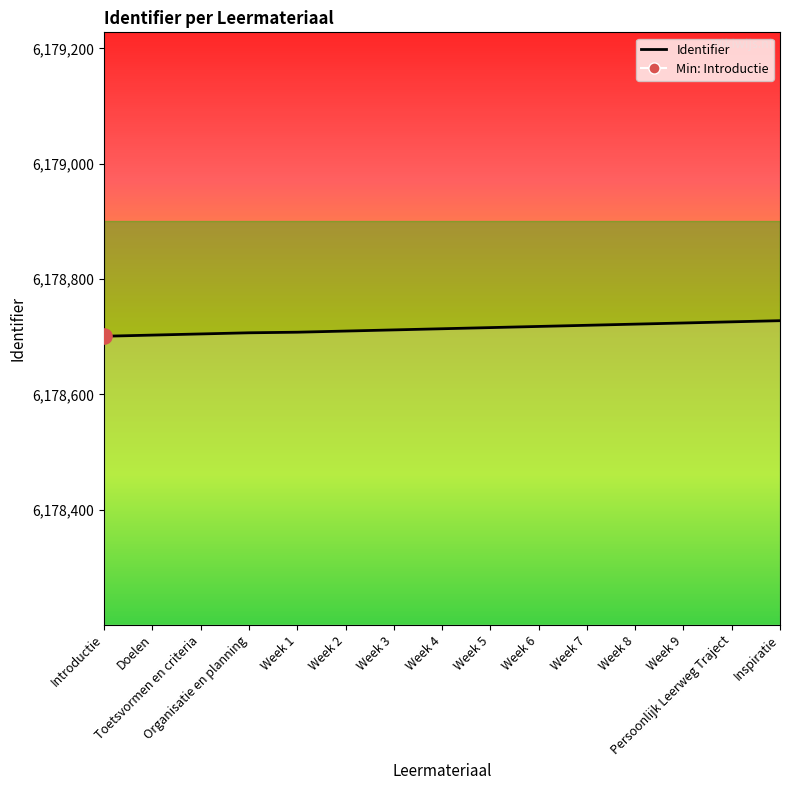

What is the change in value from Week 6 to Week 7?

+2